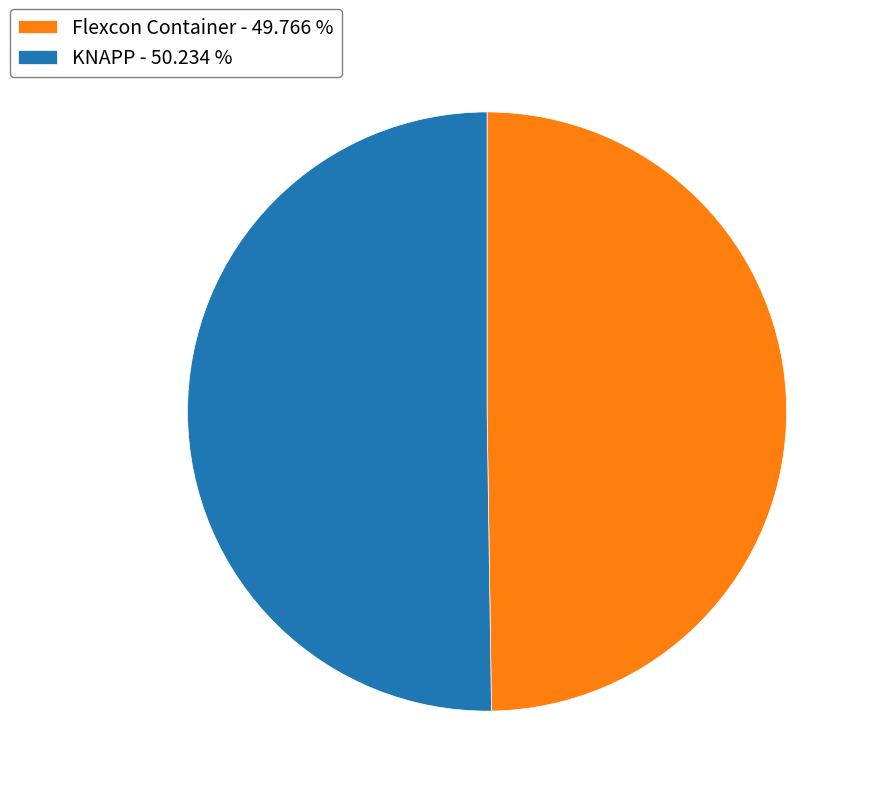

How many slices are in this pie chart?

2